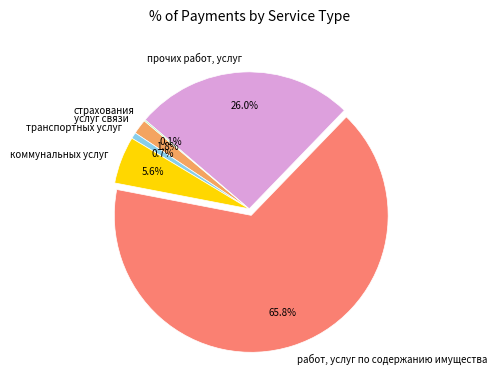

To the nearest percent, what is the average slice percentage?

17%